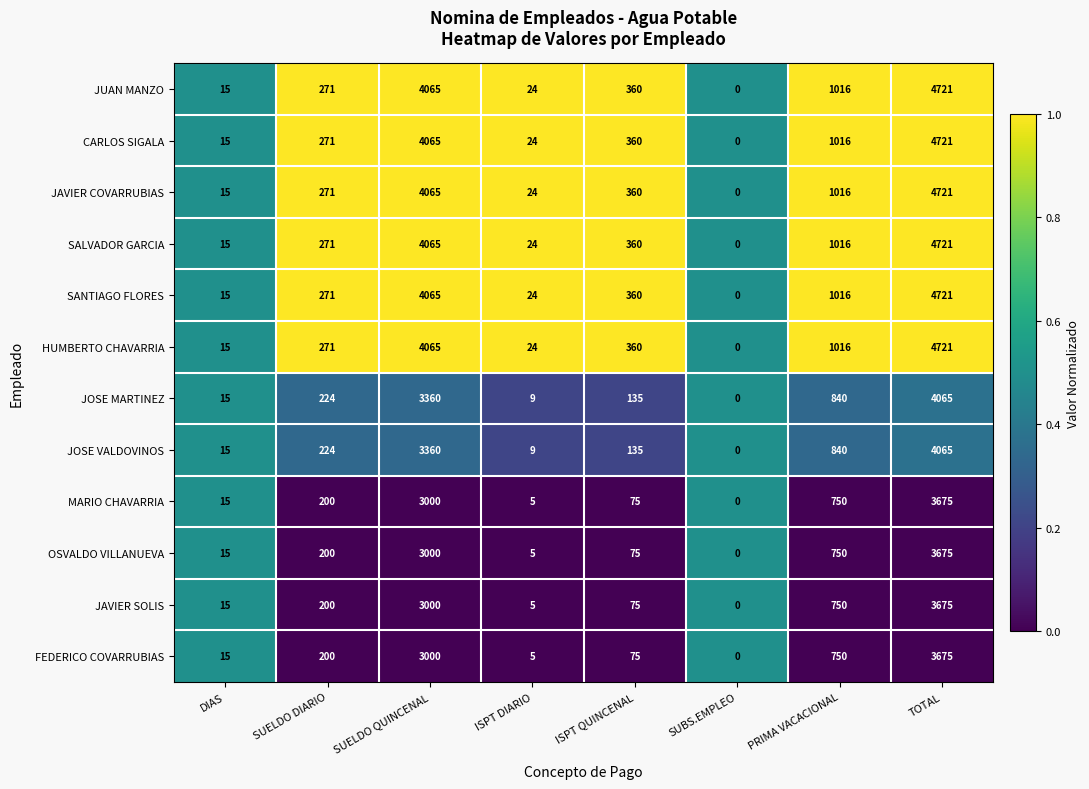

The value of CARLOS SIGALA at SUELDO QUINCENAL is 5924. True or false?

False